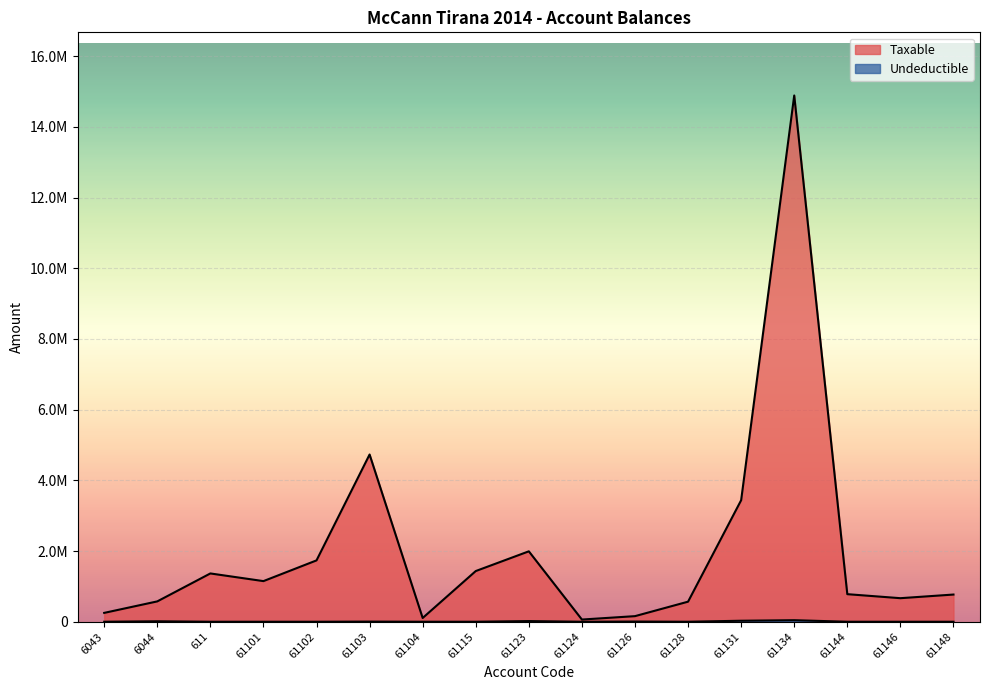

At which label is Taxable closest to 7474836?

61103